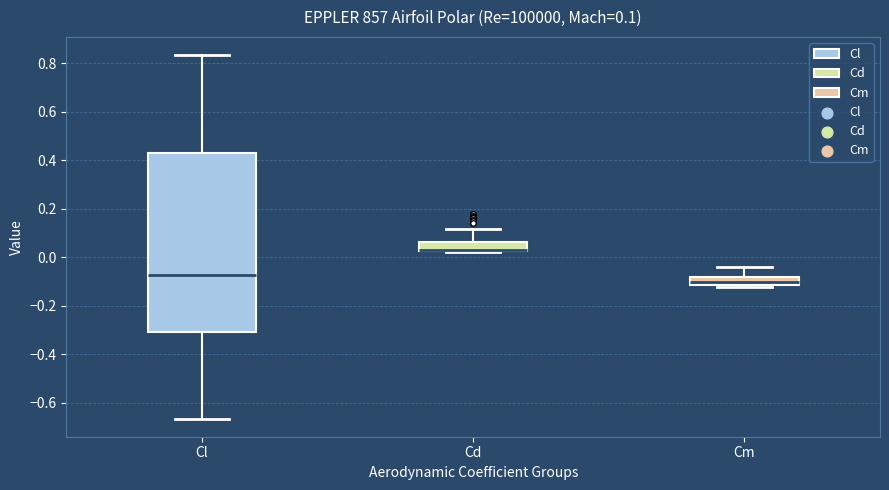

Which box is the tallest, from its lower edge to its upper edge?

Cl